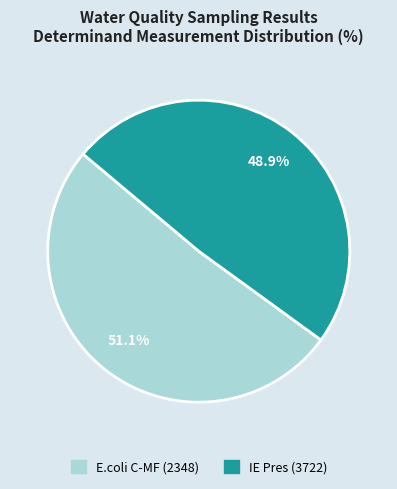

To the nearest percent, what is the combined percentage of E.coli C-MF (2348) and IE Pres (3722)?

100%